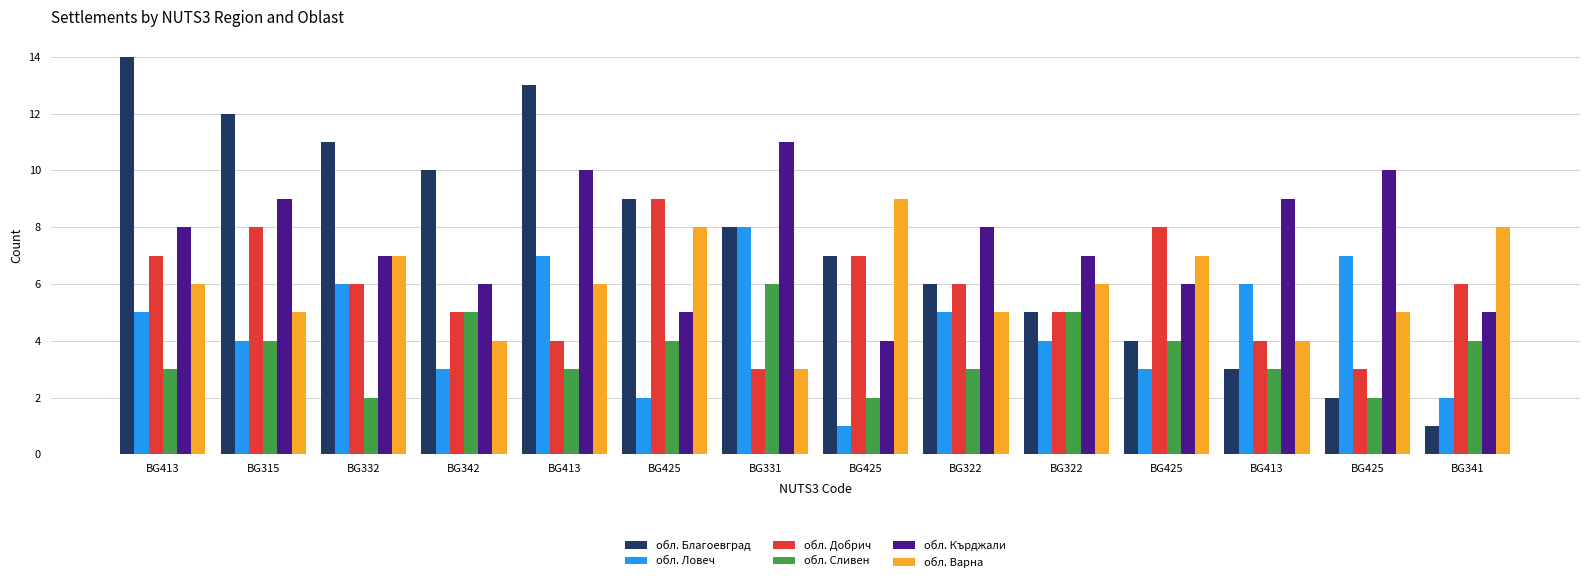

What is the total value across all series at BG413?

43